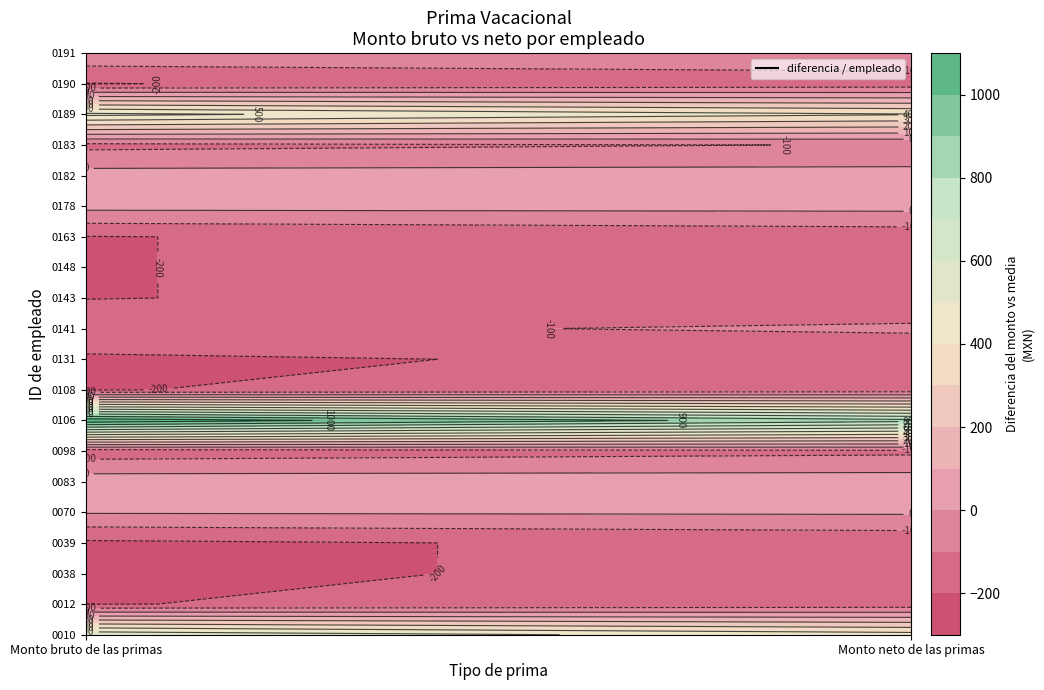

What is the sum of all 0083 values?

1779.1